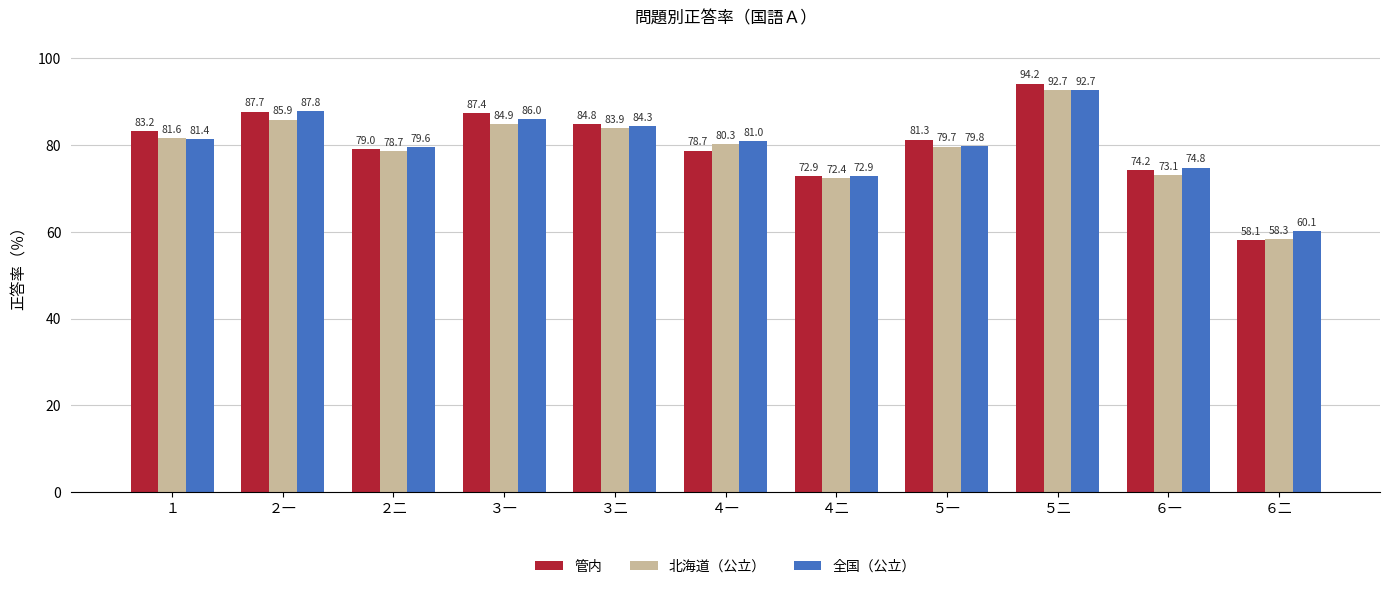

Which series changed the most between ４一 and ６一?

北海道（公立）